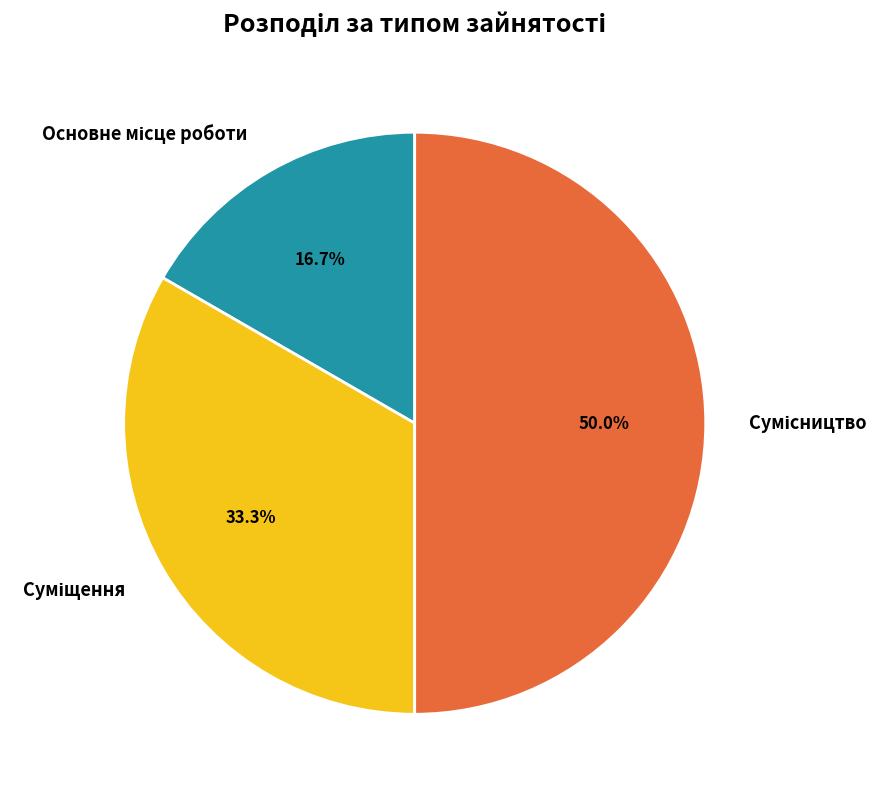

Rank the categories by value from lowest to highest.

Основне місце роботи, Суміщення, Сумісництво